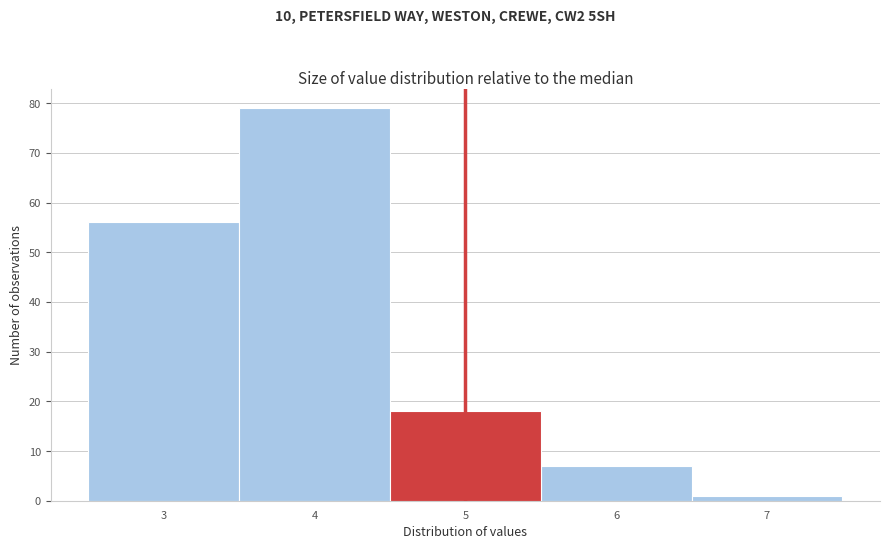

Reading left to right, list every bar in this chart as the range it spans on the x-axis followed by its height. The values are not printed on the chart, so give them approximately, as read against the axis.

2.5 to 3.5: 56
3.5 to 4.5: 79
4.5 to 5.5: 18
5.5 to 6.5: 7
6.5 to 7.5: 1